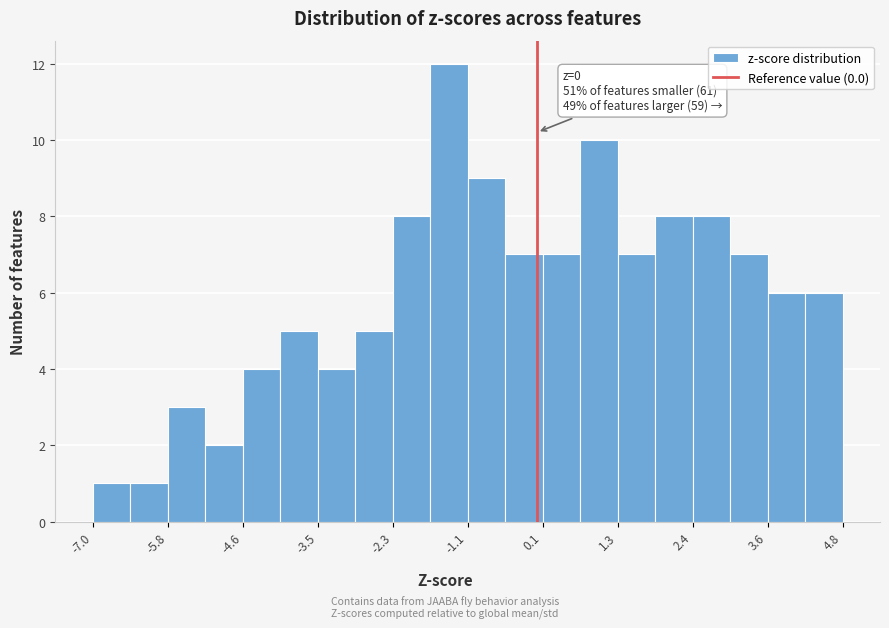

Around what value on the x-axis is the tallest bar? Give the approximate position of its centre, as read against the axis.

-1.4